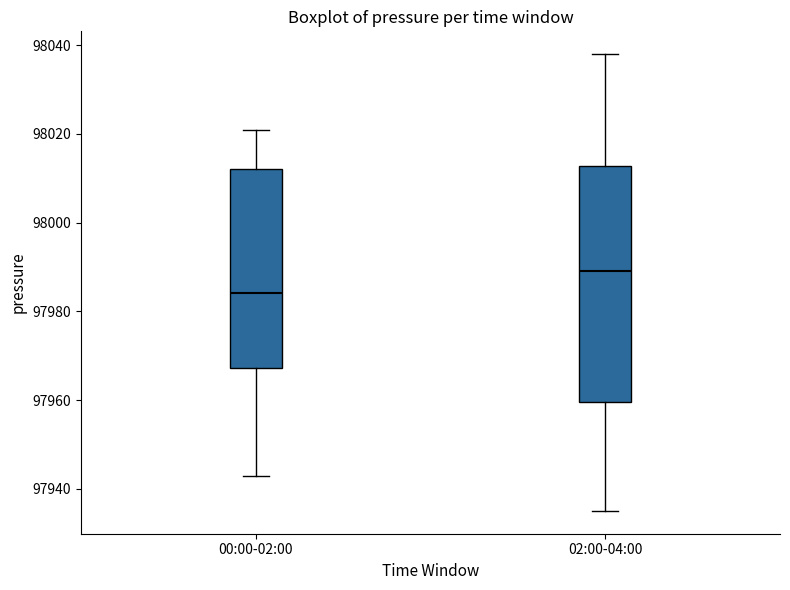

Where does the median line of the box for 02:00-04:00 sit on the y-axis? The values are not printed on the chart, so give them approximately, as read against the axis.

97990